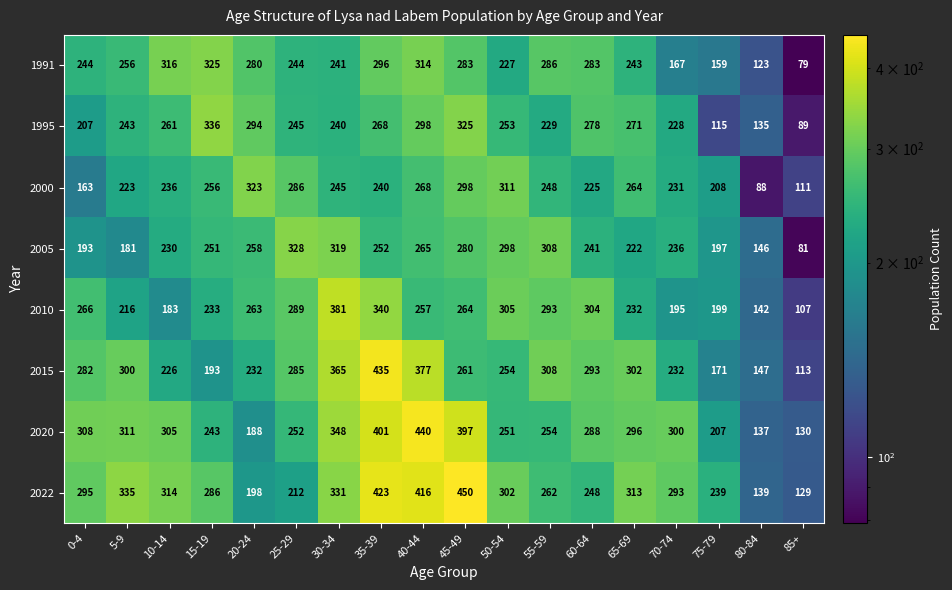

List the series in order of their peak value, lowest first.

2000, 1991, 2005, 1995, 2010, 2015, 2020, 2022